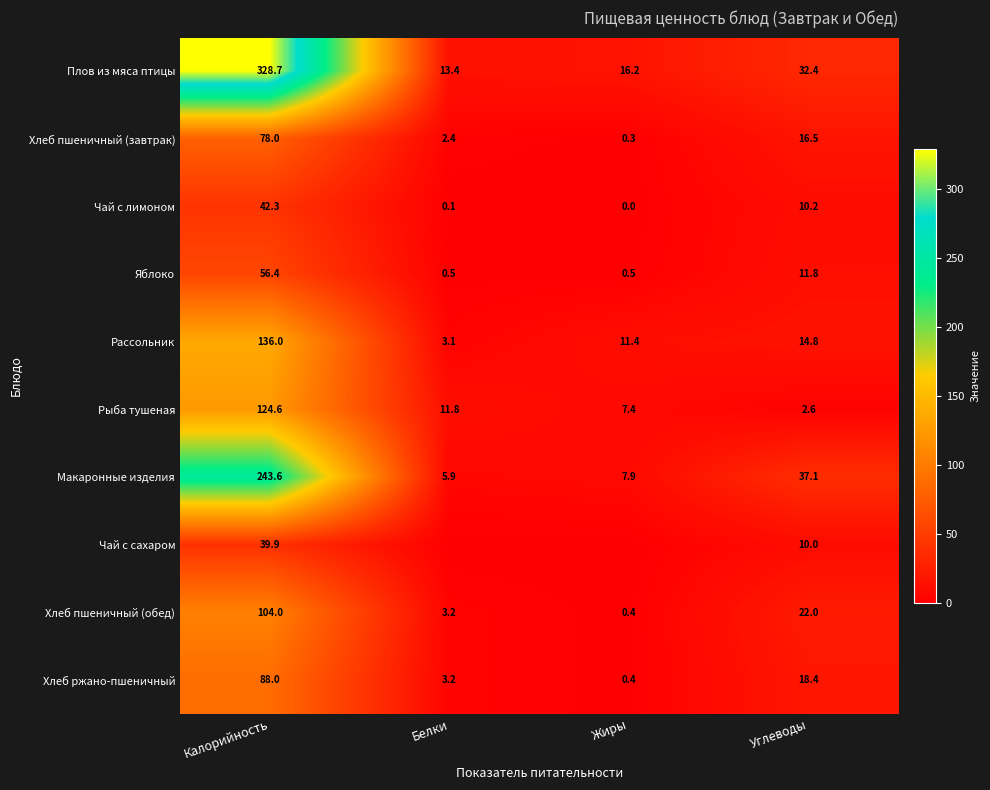

What is the difference between the second highest and second lowest values in the Яблоко series?

11.3